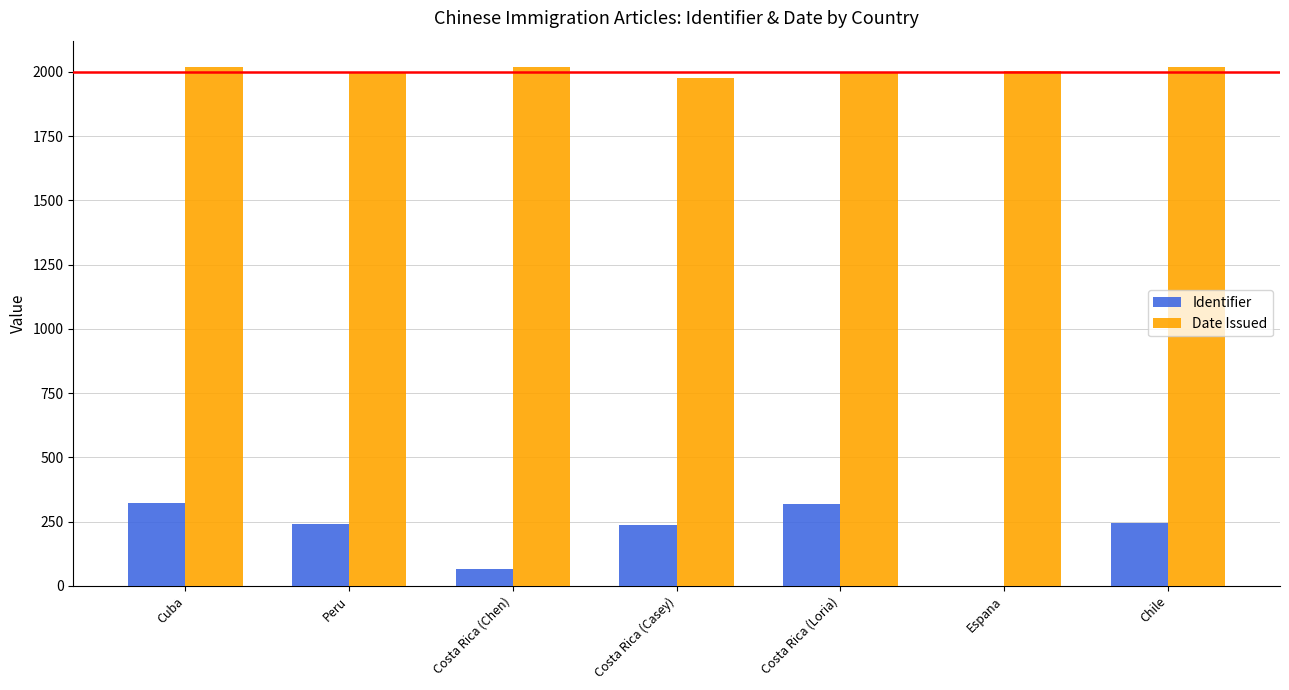

Are the bars grouped side by side (vs. stacked)?

Yes